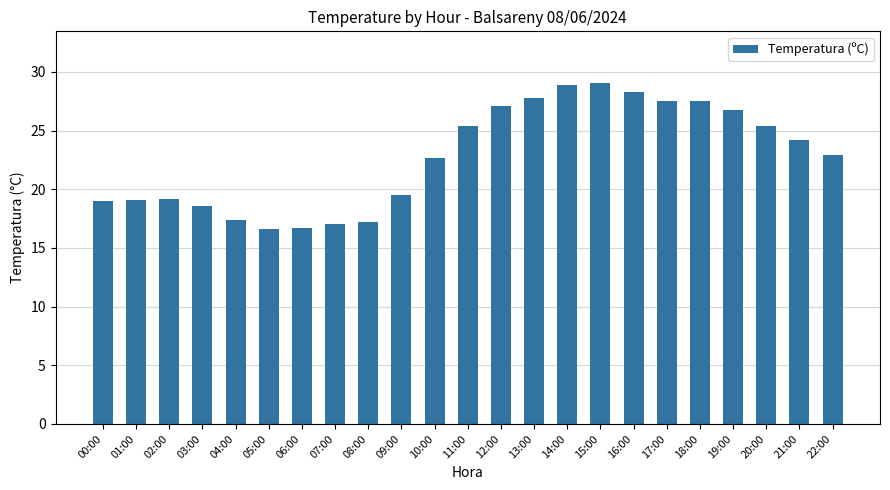

Where does the data first go above 22?

10:00